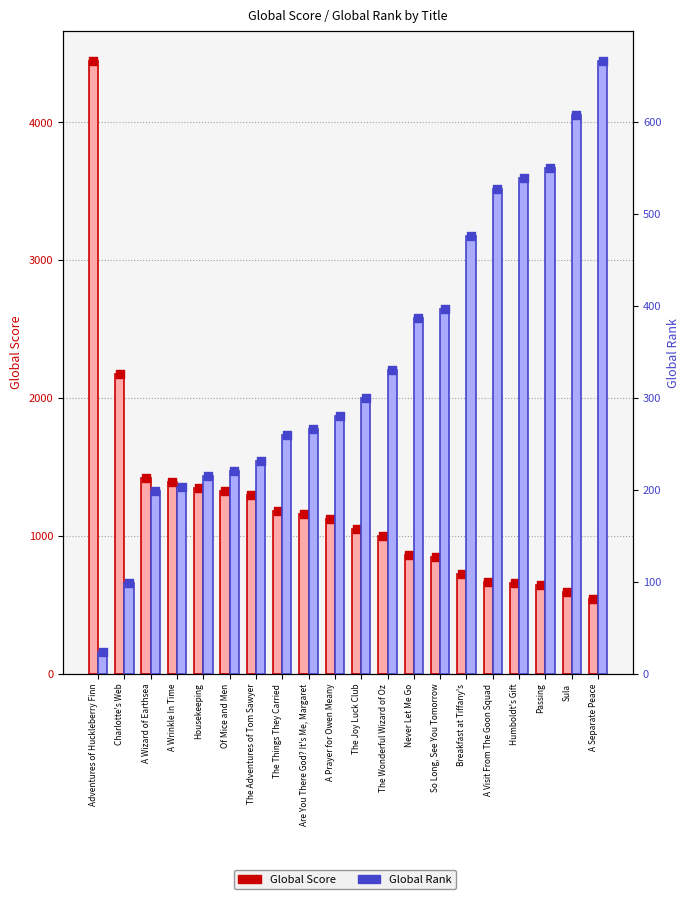

Is the value of Global Rank at A Wizard of Earthsea greater than the value of Global Score at Housekeeping?

No